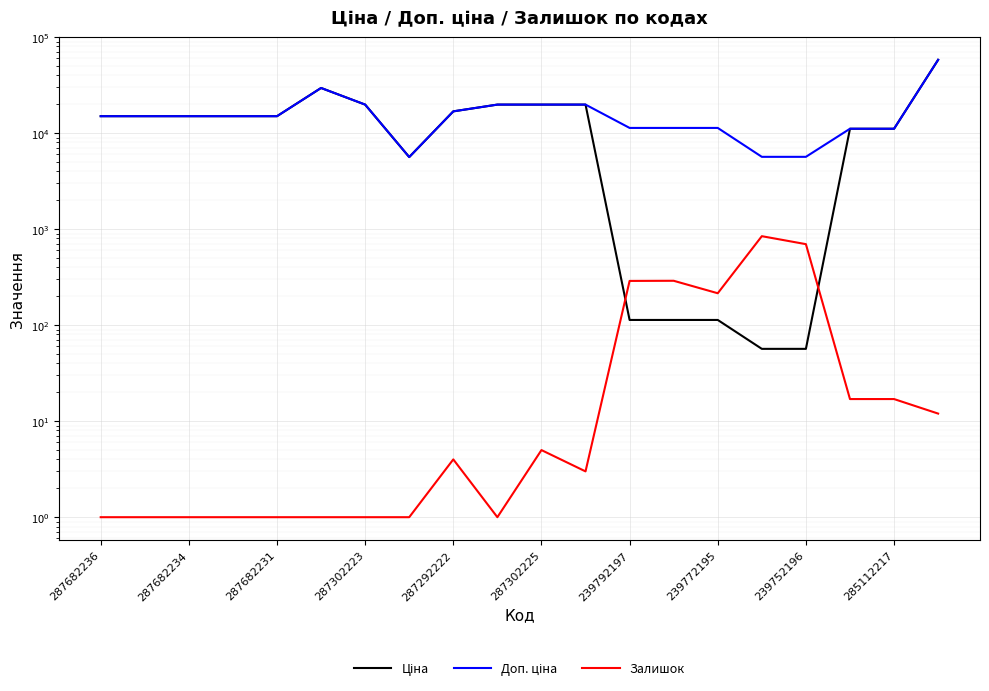

What is the sum of all Доп. ціна values?

332068.6